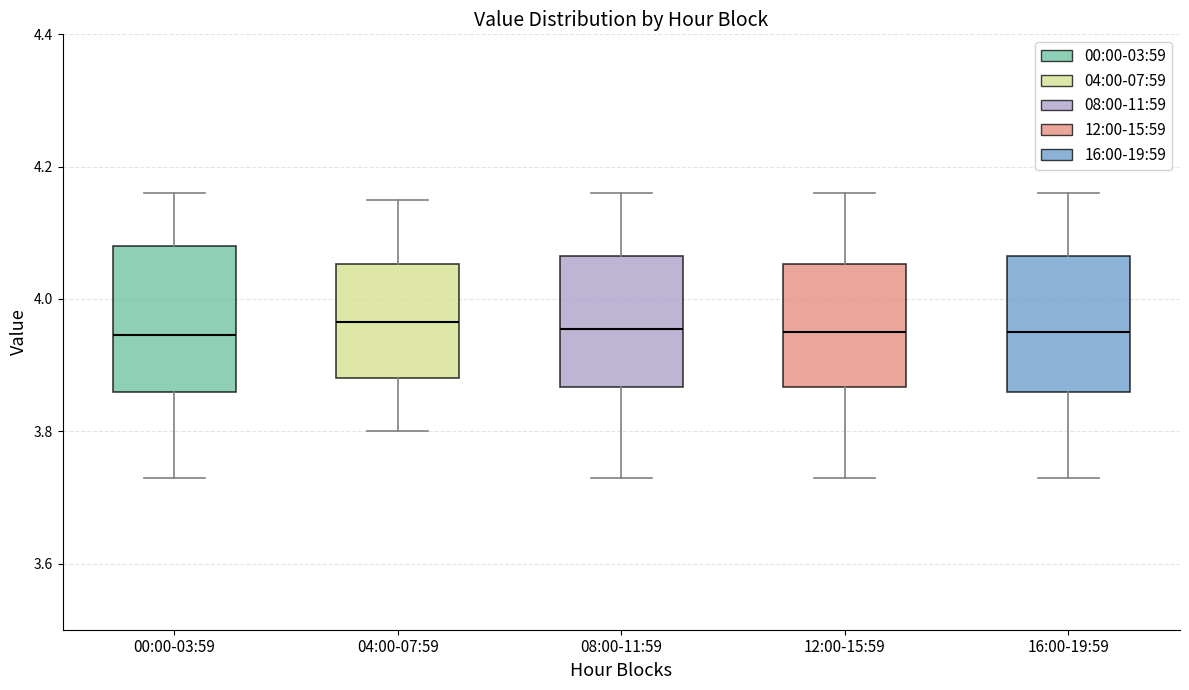

Where does the median line of the box for 00:00-03:59 sit on the y-axis? The values are not printed on the chart, so give them approximately, as read against the axis.

3.94